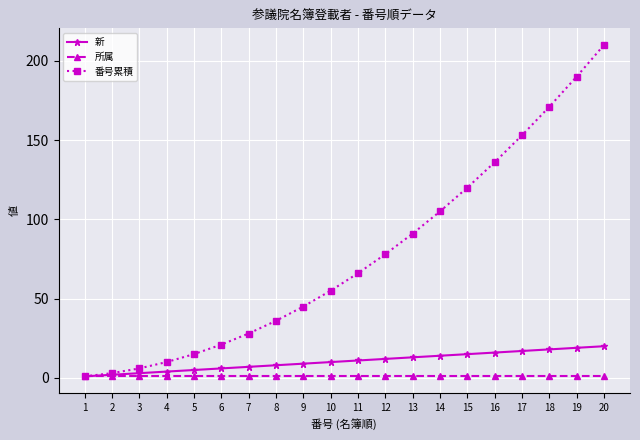

What is the greatest value displayed?

210